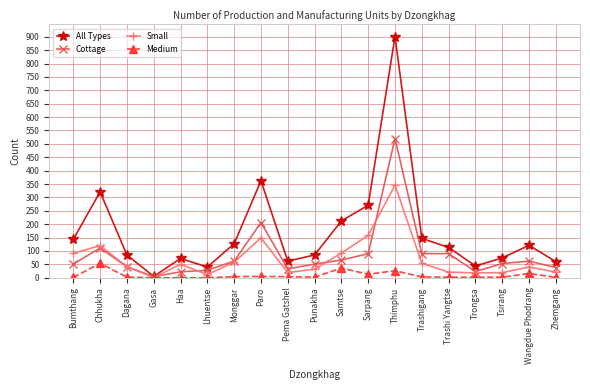

What is the label of the 12th point from the right?

Paro